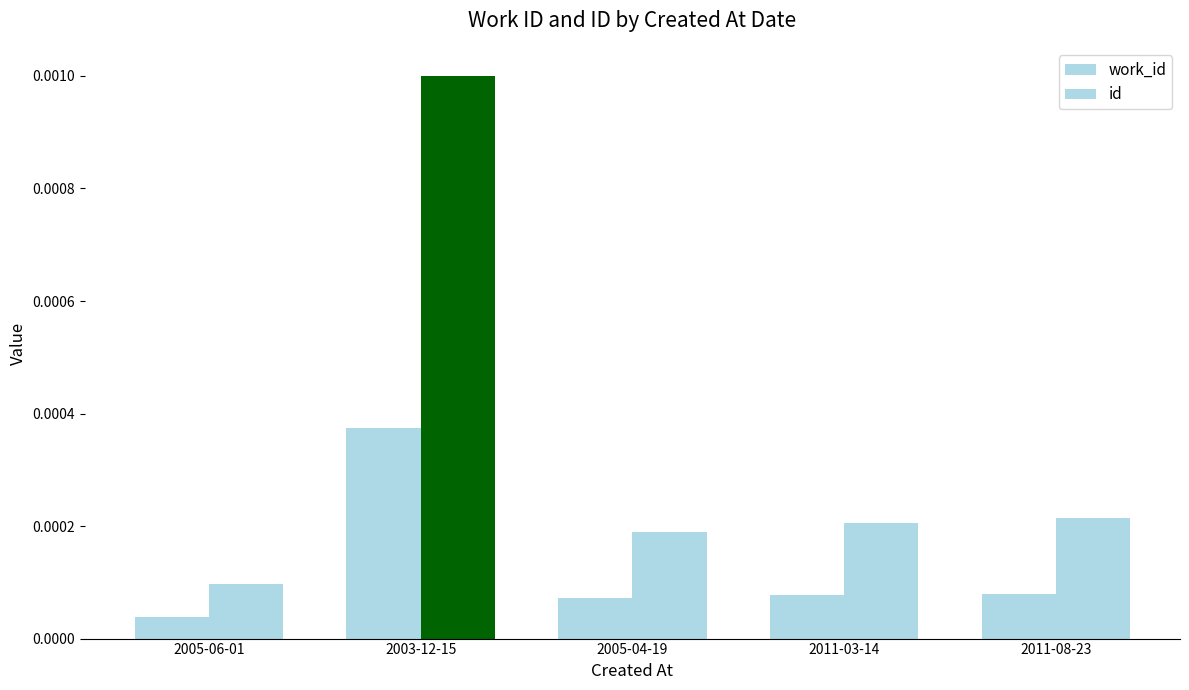

How many groups of bars are there?

5